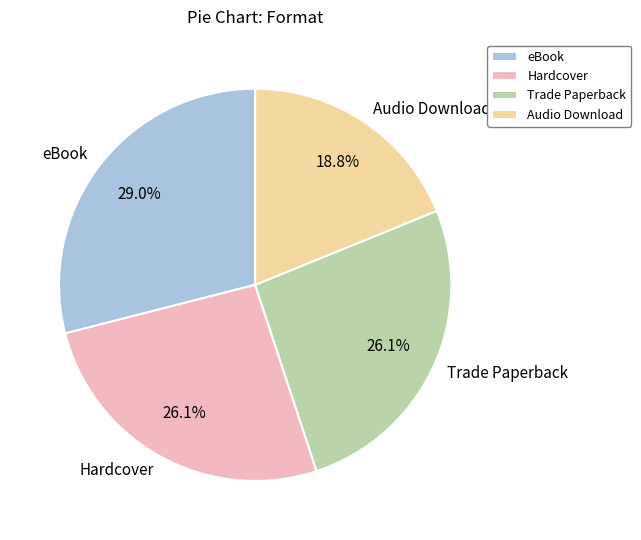

How many slices are in this pie chart?

4